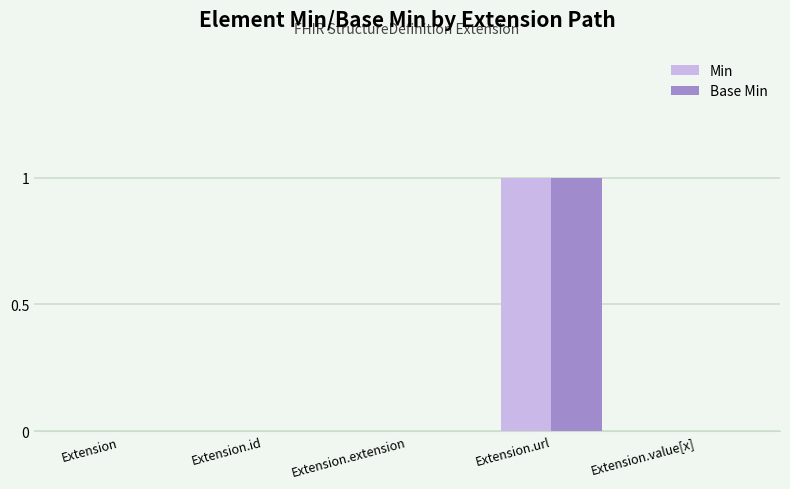

What are all the series names shown in the legend?

Min, Base Min